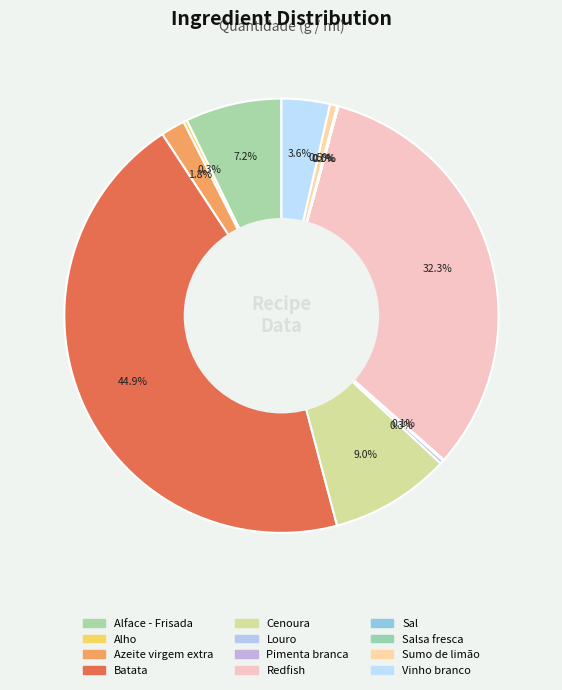

Count the number of slices in the pie.

12